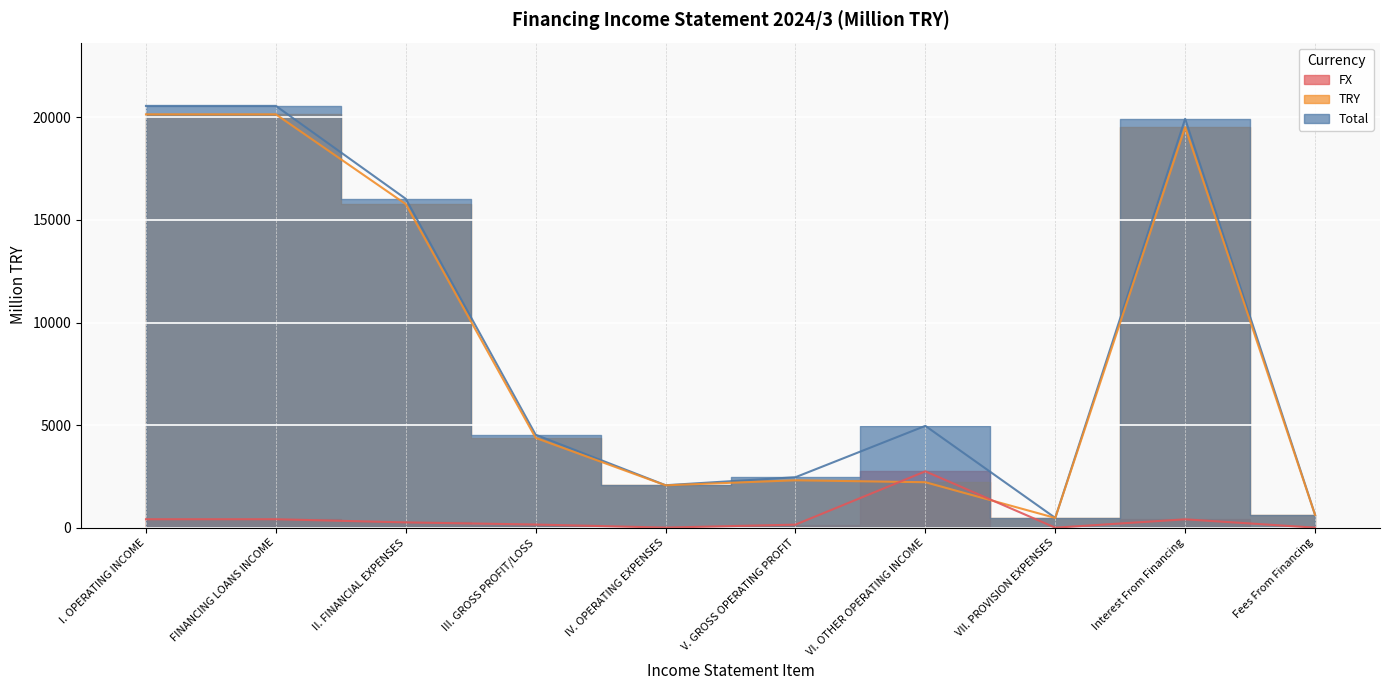

What is the spread (max minus min) of values at VI. OTHER OPERATING INCOME?

2747